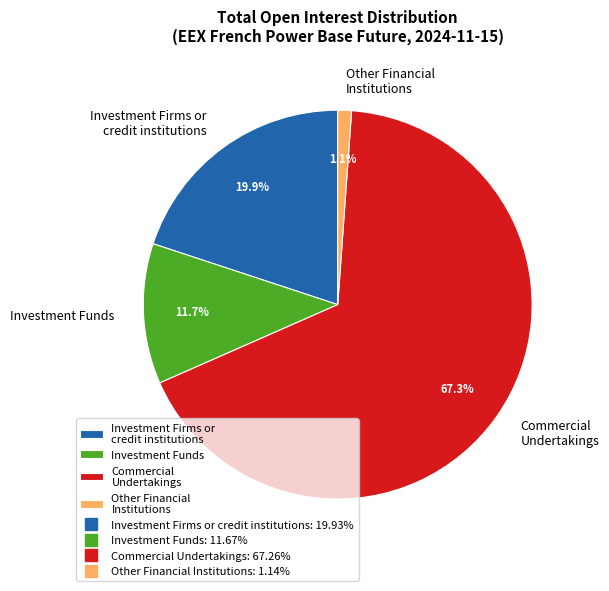

Rank the categories by value from highest to lowest.

Commercial Undertakings, Investment Firms or credit institutions, Investment Funds, Other Financial Institutions